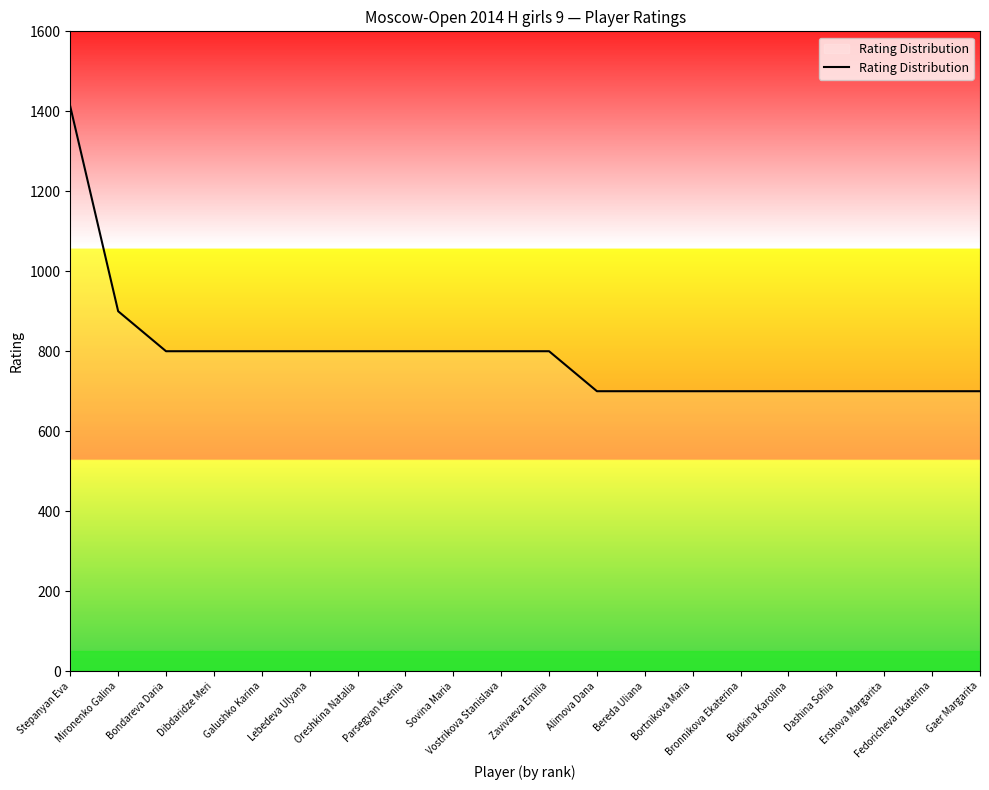

Reading left to right, transcribe all the data shown in this chart.

Stepanyan Eva=1412	Mironenko Galina=900	Bondareva Daria=800	Dibdaridze Meri=800	Galushko Karina=800	Lebedeva Ulyana=800	Oreshkina Natalia=800	Parsegyan Ksenia=800	Sovina Maria=800	Vostrikova Stanislava=800	Zavivaeva Emilia=800	Alimova Dana=700	Bereda Uliana=700	Bortnikova Maria=700	Bronnikova Ekaterina=700	Budkina Karolina=700	Dashina Sofiia=700	Ershova Margarita=700	Fedoricheva Ekaterina=700	Gaer Margarita=700